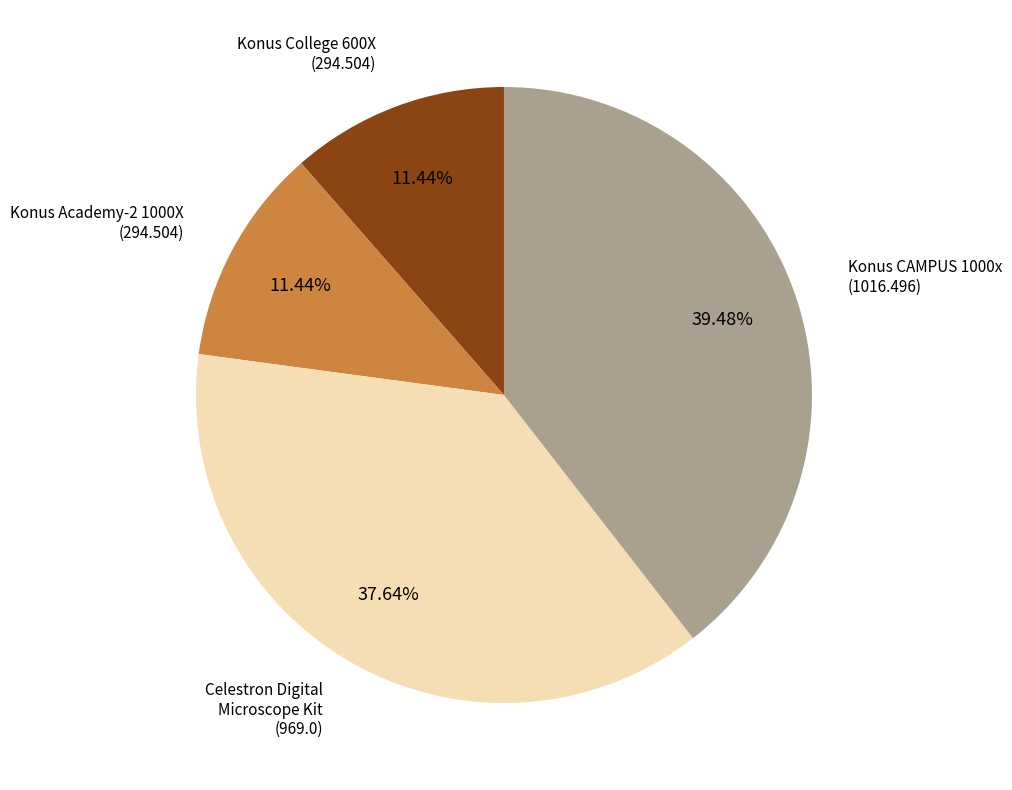

Count the number of slices in the pie.

4